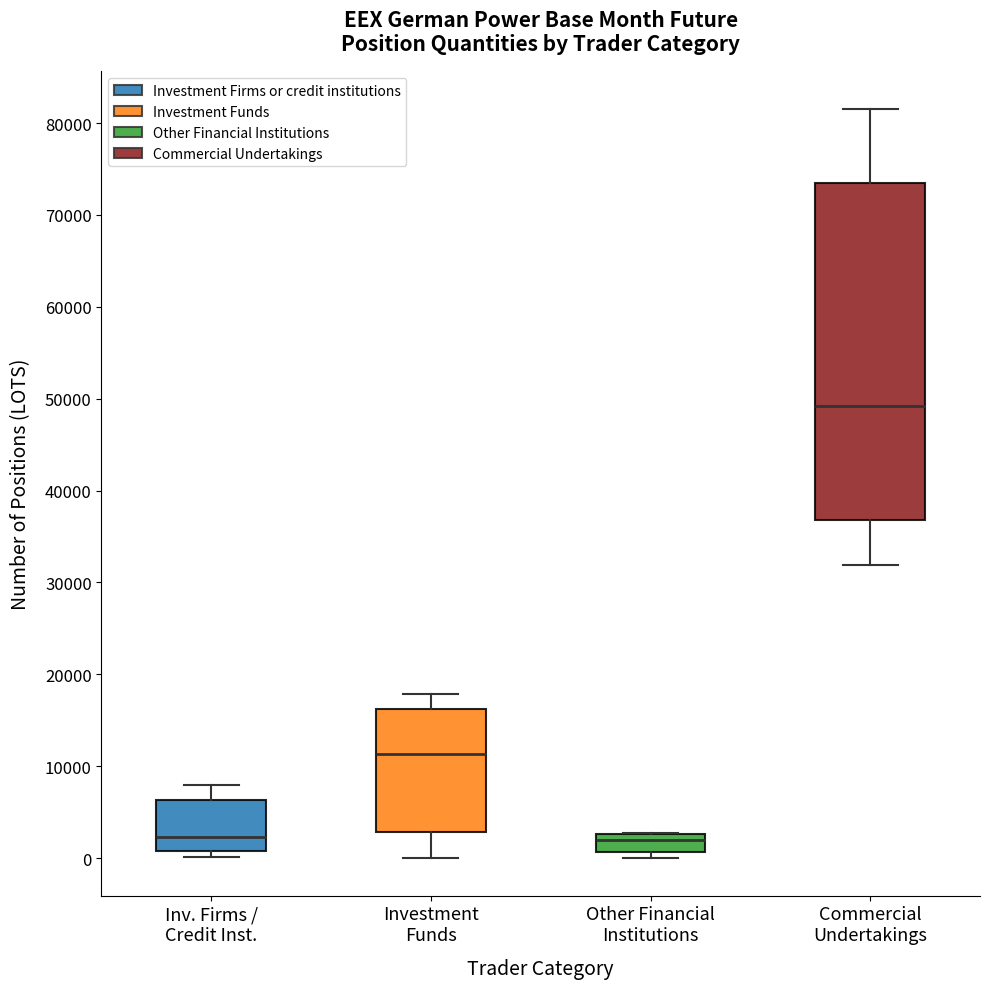

Reading left to right, transcribe this box plot: for each box, give where its median line is, the range the box spans, and where its two whiskers end, as read against the y-axis. The values are not printed on the chart, so give them approximately, as read against the axis.

Inv. Firms / Credit Inst.: median 2000, box 1000 to 6000, whiskers 0 to 8000
Investment Funds: median 11000, box 3000 to 16000, whiskers 0 to 18000
Other Financial Institutions: median 2000, box 1000 to 3000, whiskers 0 to 3000
Commercial Undertakings: median 49000, box 37000 to 74000, whiskers 32000 to 82000